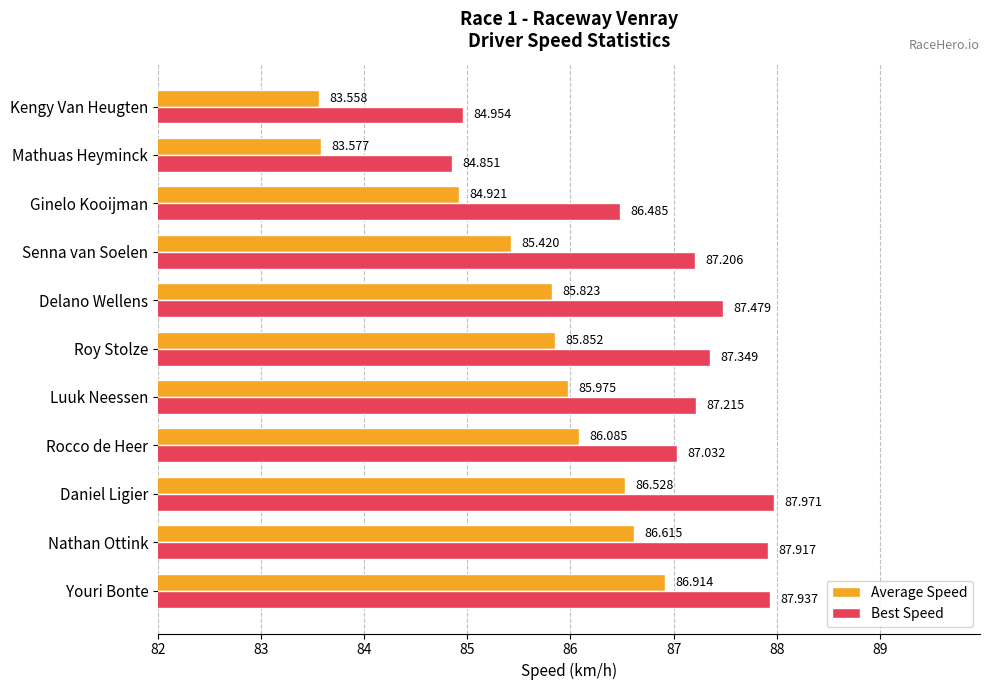

Between Nathan Ottink and Kengy Van Heugten, which series saw the biggest shift?

Average Speed